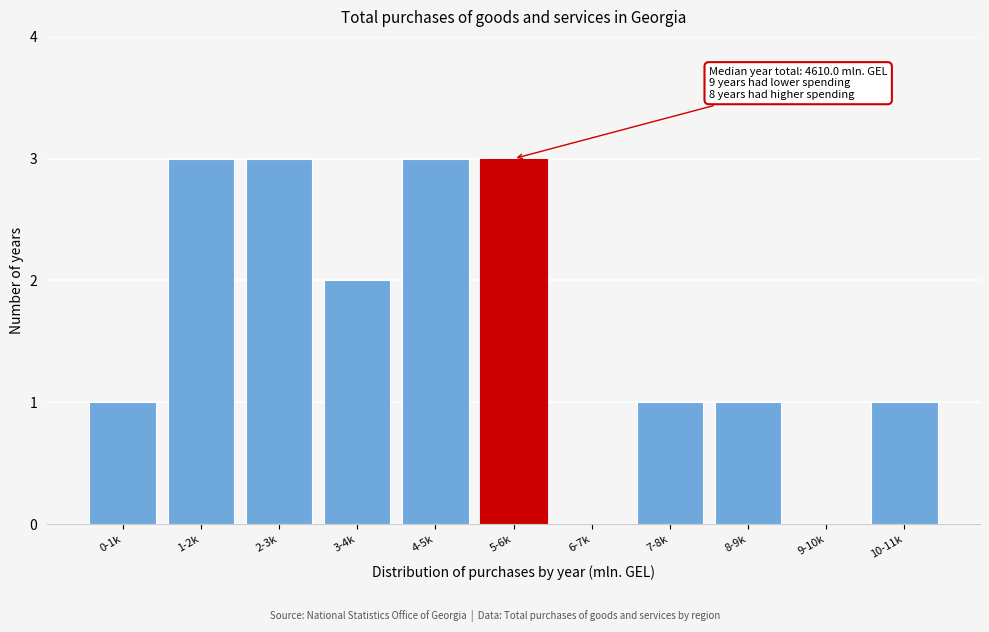

Reading right to left, extract all data points from this chart.

10-11k=1	9-10k=0	8-9k=1	7-8k=1	6-7k=0	5-6k=3	4-5k=3	3-4k=2	2-3k=3	1-2k=3	0-1k=1